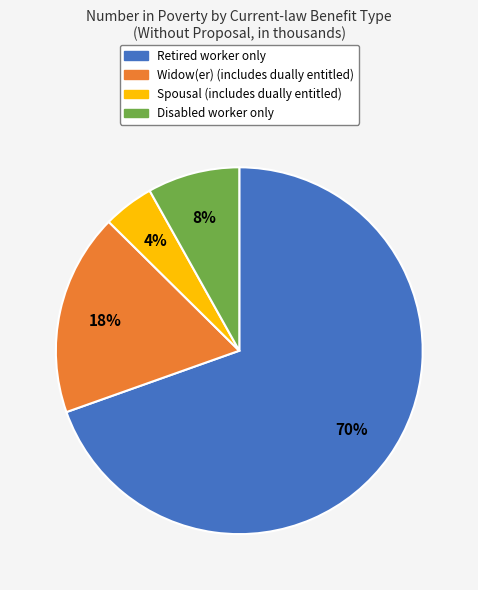

What percentage is the Widow(er) (includes dually entitled) slice, to the nearest percent?

18%